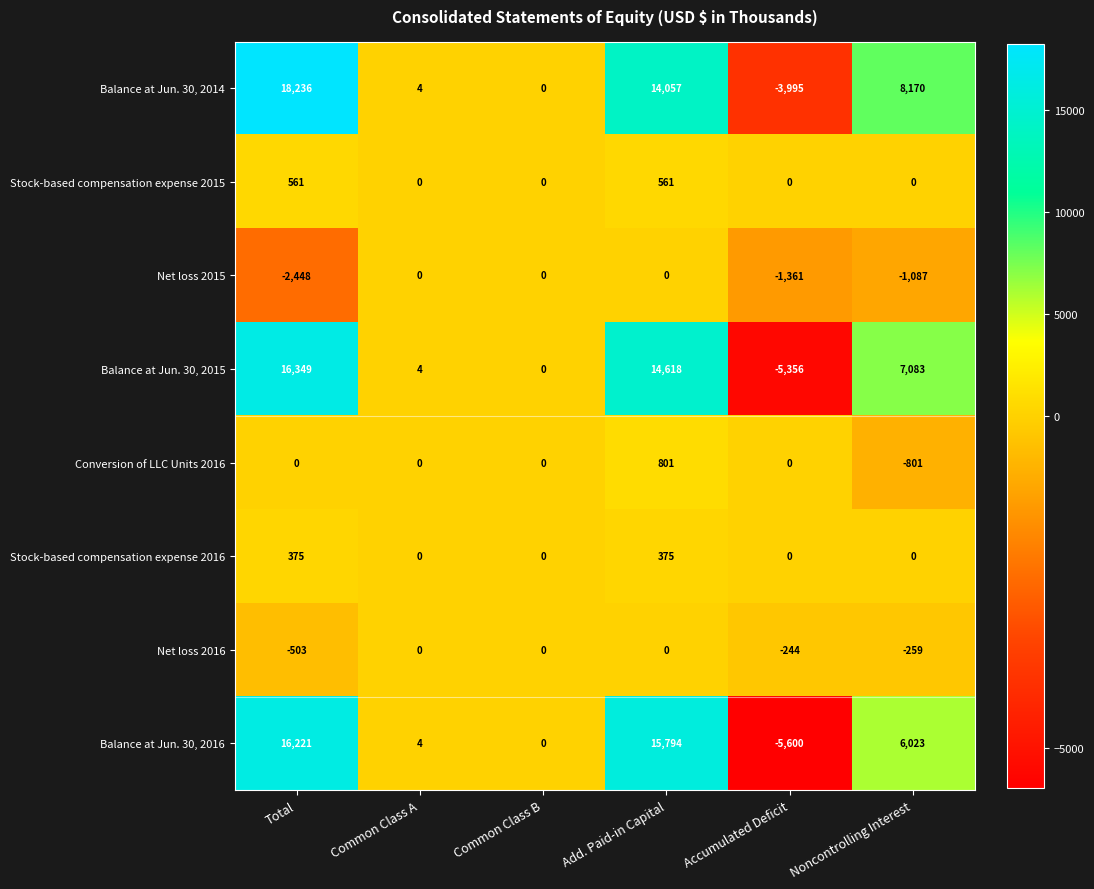

At which label does Net loss 2016 reach its minimum?

Total